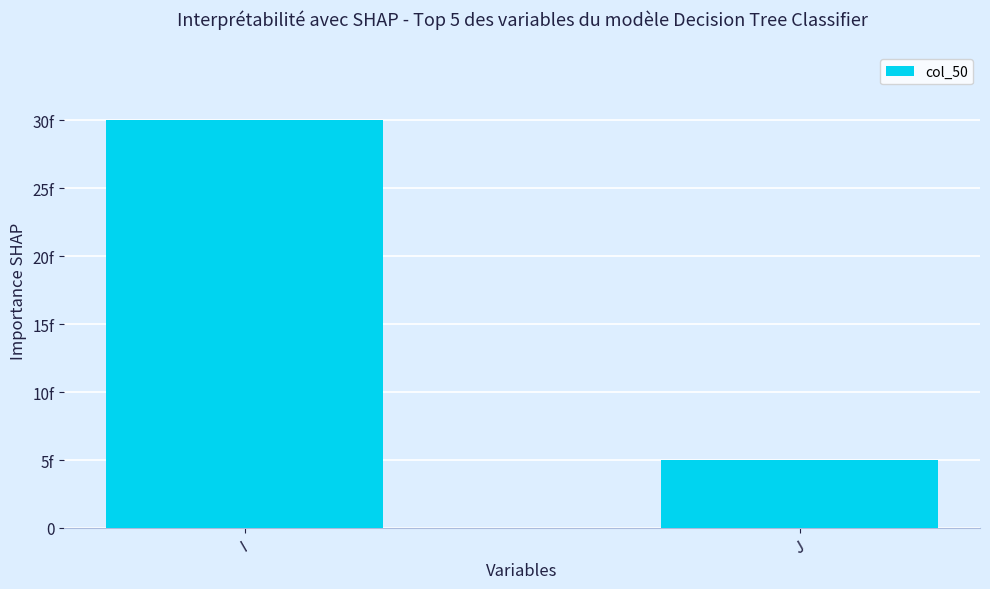

List the labels in order of value, largest first.

I, J